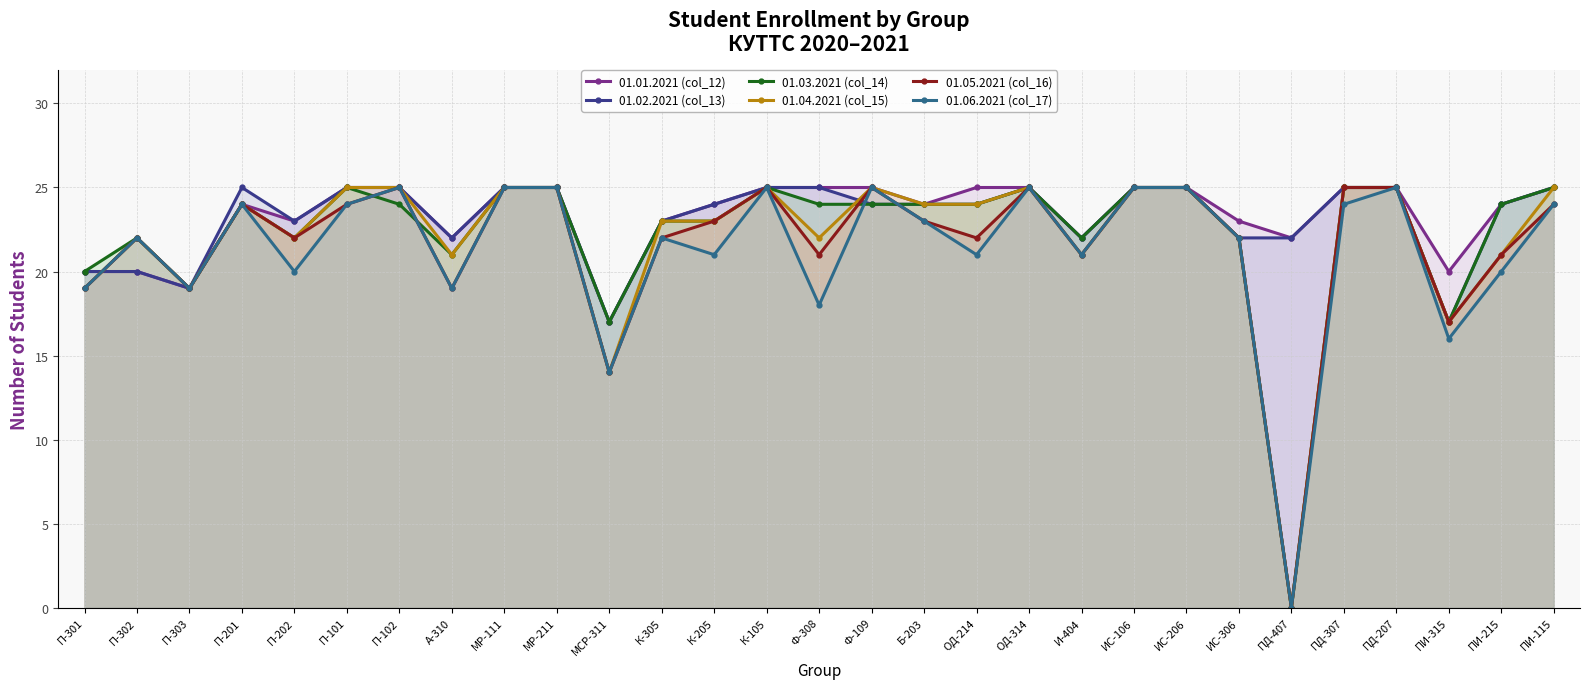

What is the sum of all 01.05.2021 (col_16) values?

629